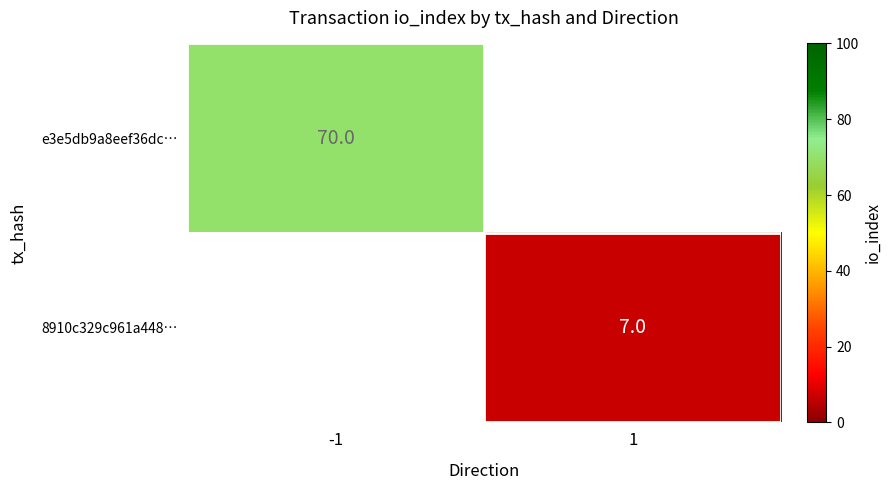

True or false: e3e5db9a8eef36dc… has a value of 92 at -1.

False